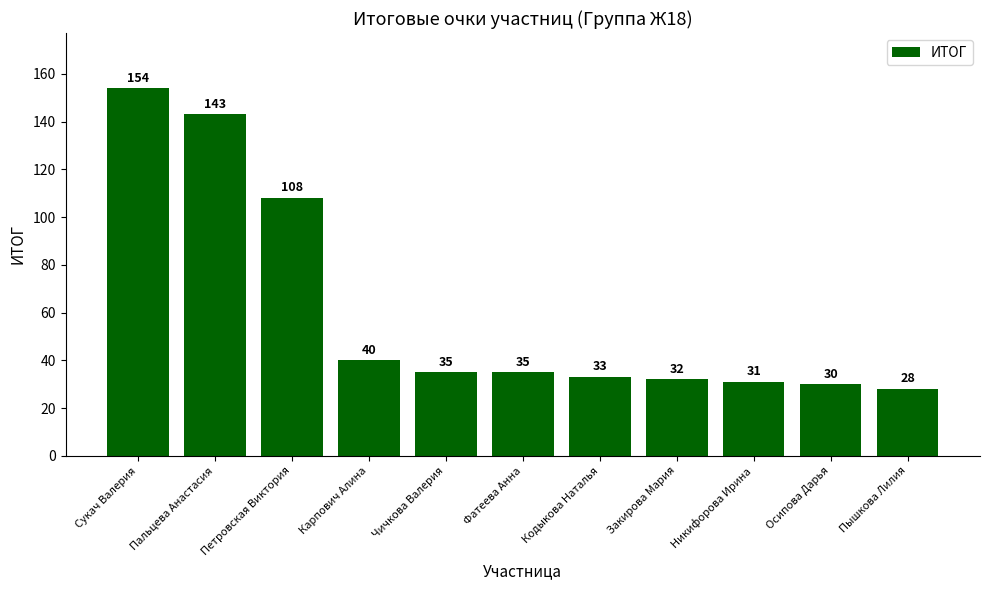

Count the number of categories in the chart.

11